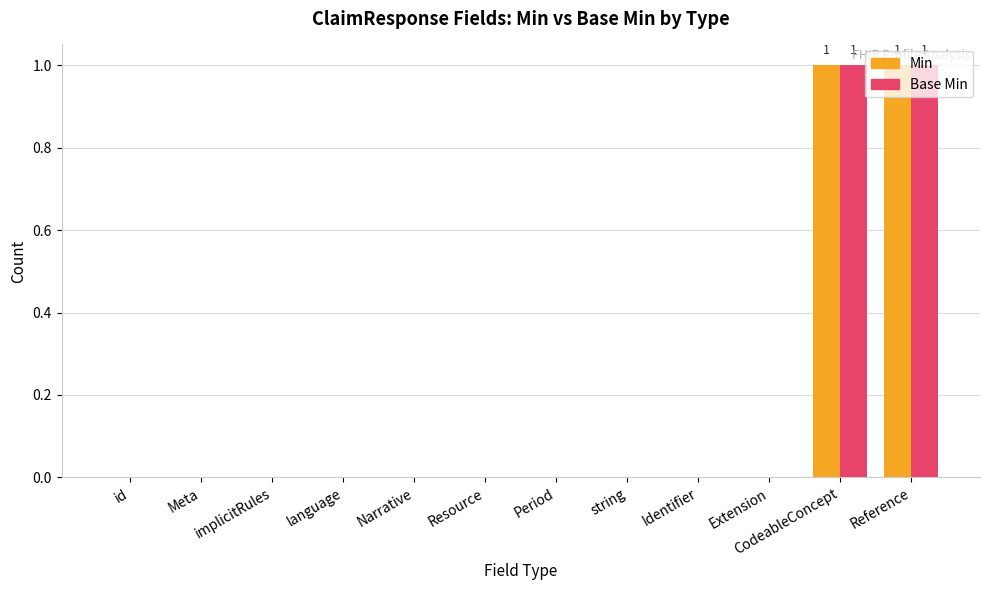

The value of Min at Identifier is 1. True or false?

False